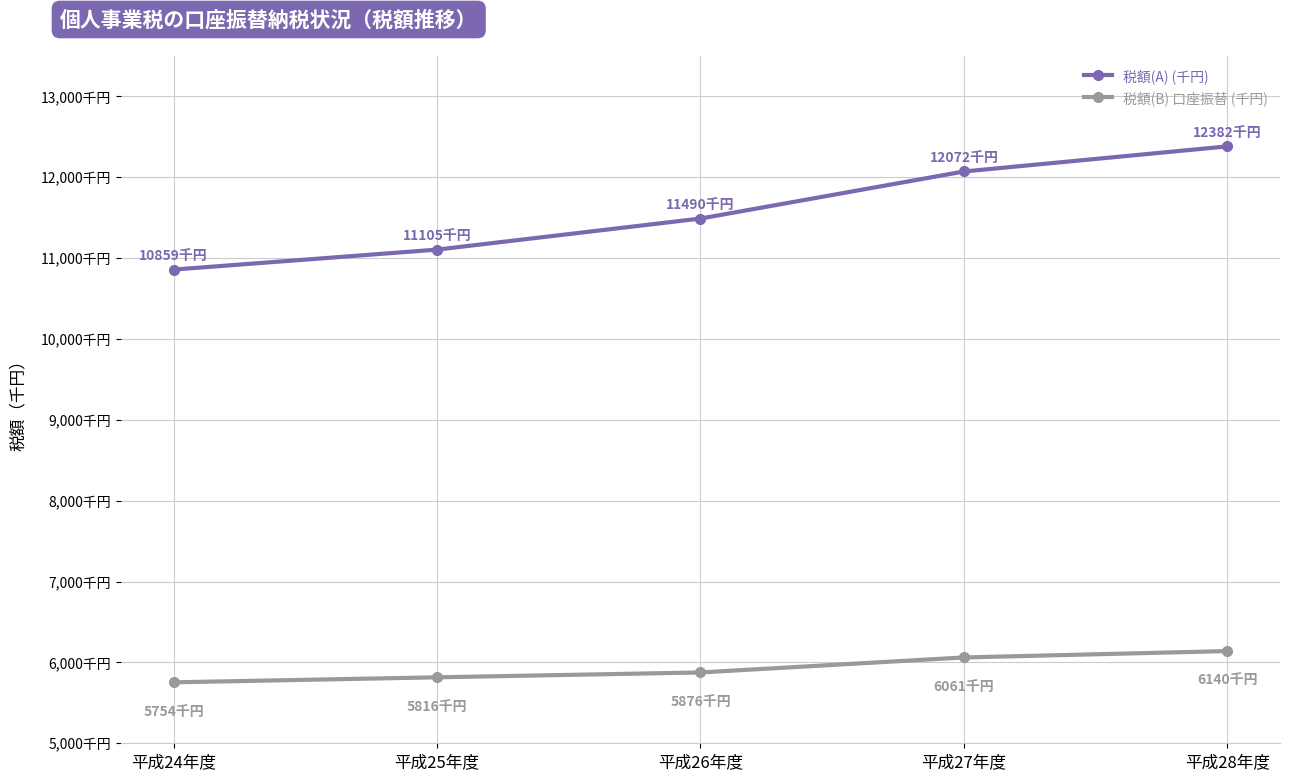

Does the chart have visible grid lines?

Yes